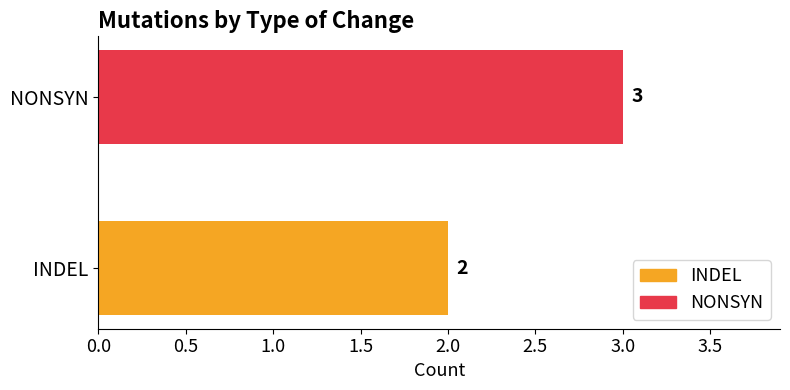

How many data points does each series have?

2